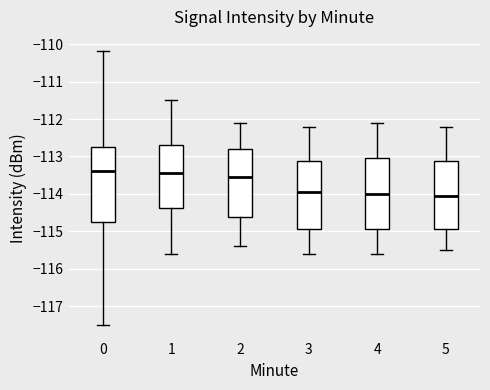

Reading left to right, read every box against the y-axis: the position of its median line, the range the box covers, and the ends of its whiskers. The values are not printed on the chart, so give them approximately, as read against the axis.

0: median -113.4, box -114.7 to -112.7, whiskers -117.5 to -110.2
1: median -113.4, box -114.4 to -112.7, whiskers -115.6 to -111.5
2: median -113.5, box -114.6 to -112.8, whiskers -115.4 to -112.1
3: median -113.9, box -114.9 to -113.1, whiskers -115.6 to -112.2
4: median -114.0, box -114.9 to -113.0, whiskers -115.6 to -112.1
5: median -114.0, box -114.9 to -113.1, whiskers -115.5 to -112.2